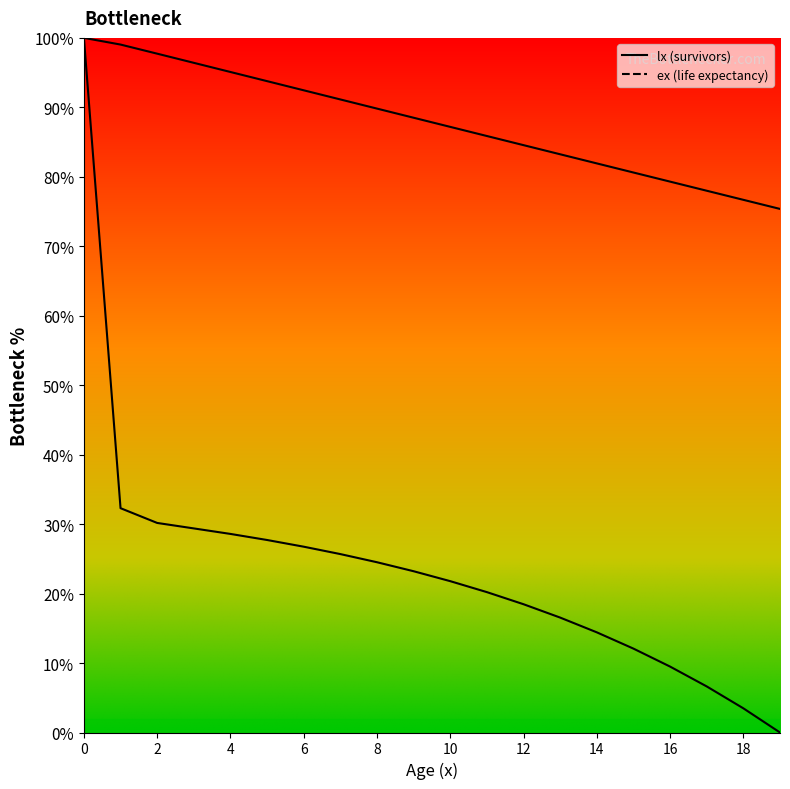

Is the value of lx at 16 greater than the value of ex at 8?

No